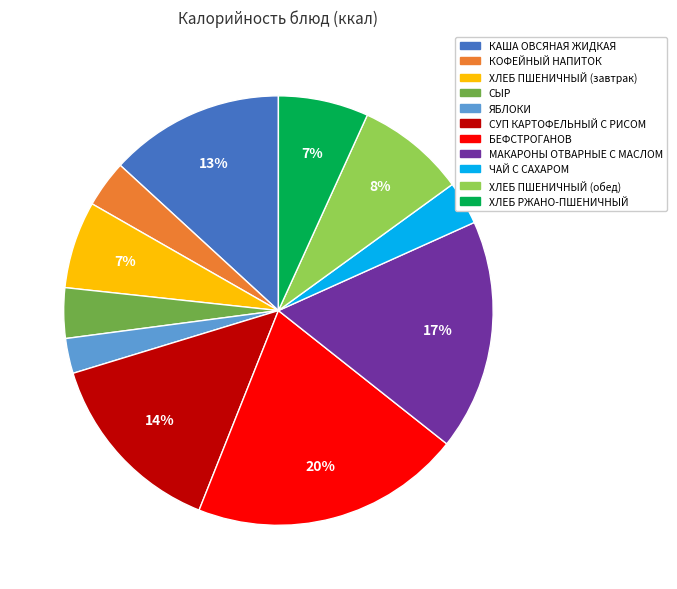

Count the number of slices in the pie.

11